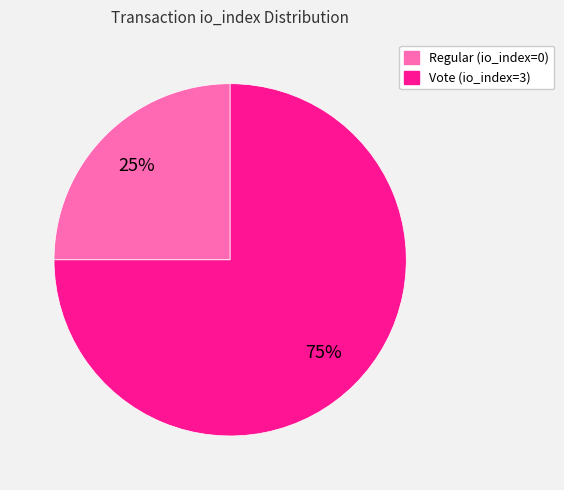

Rank the categories by value from lowest to highest.

Regular (io_index=0), Vote (io_index=3)